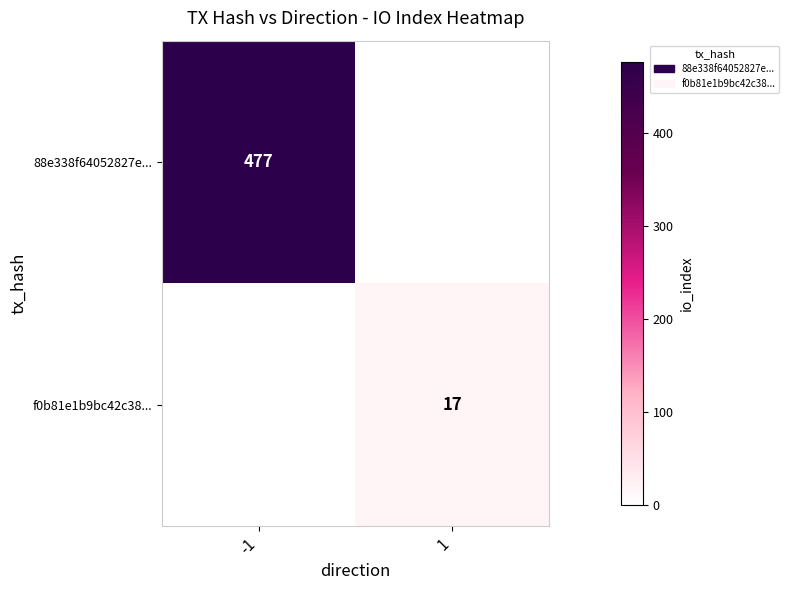

Is it true that 88e338f64052827e... equals 330 at -1?

False